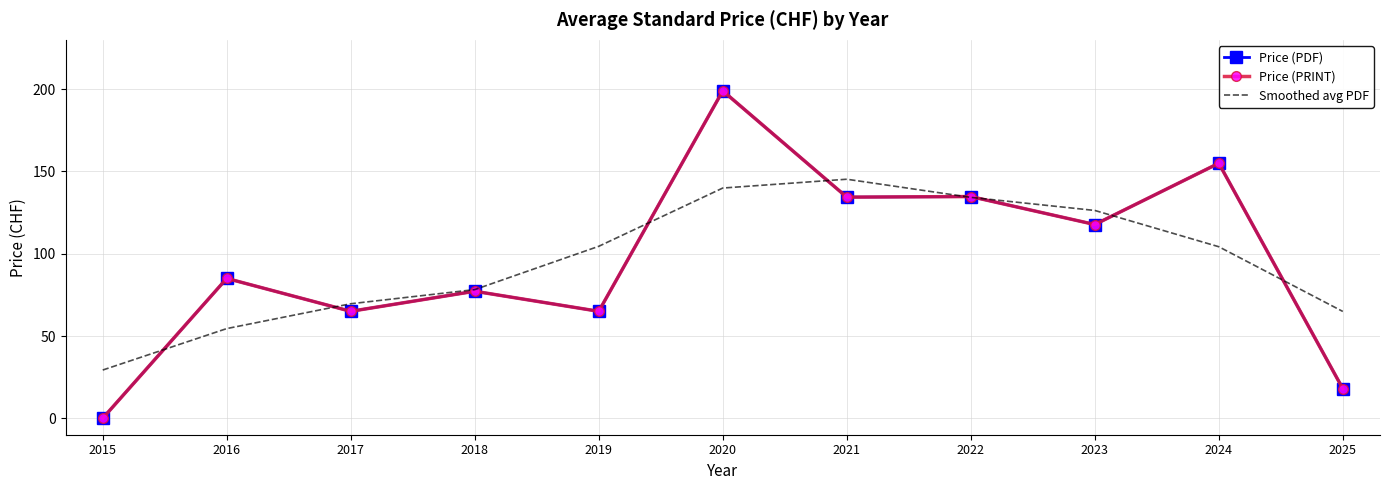

The value of Price (PDF) at 2015 is -82.4. True or false?

False